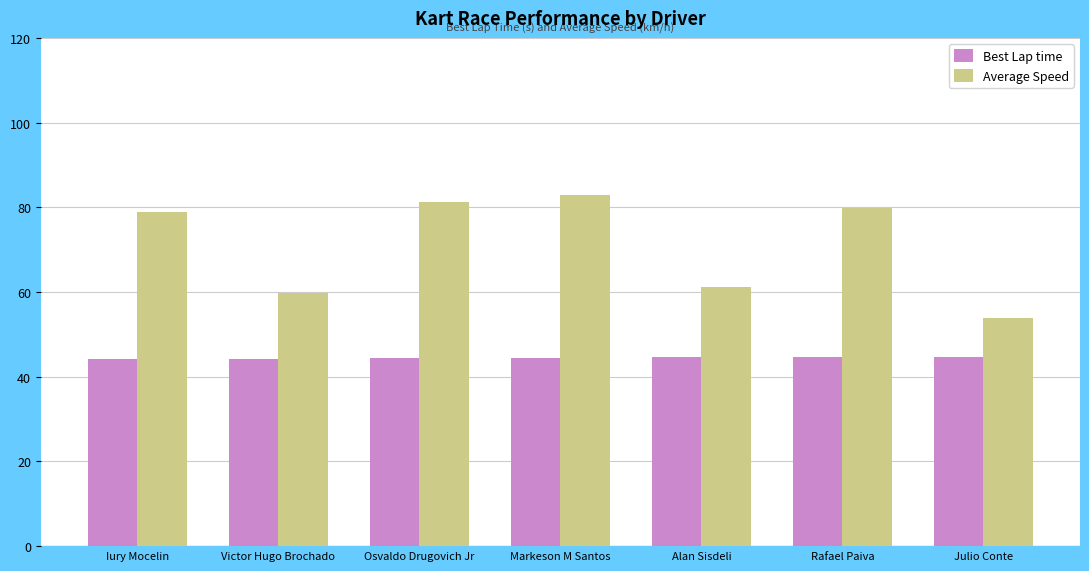

Is it true that Average Speed equals 32.5 at Iury Mocelin?

False